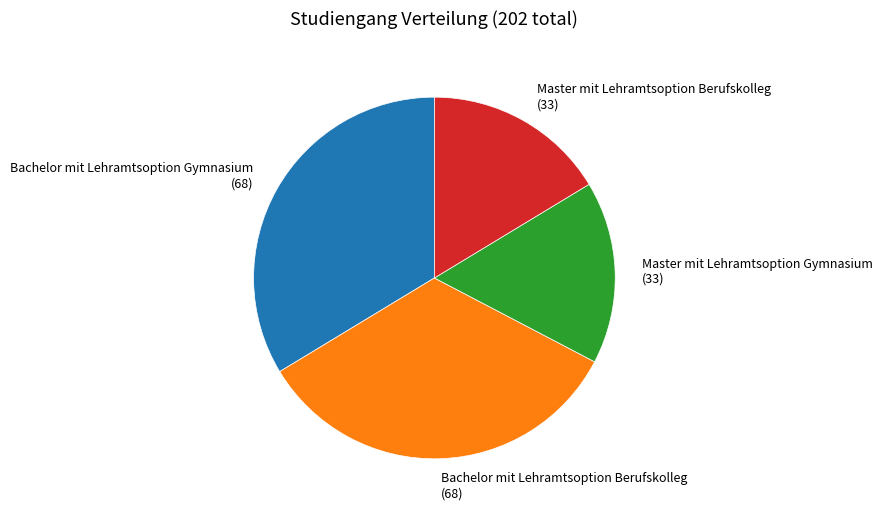

What is the ratio of the value at Master mit Lehramtsoption Berufskolleg (33) to the value at Master mit Lehramtsoption Gymnasium (33)?

1.0